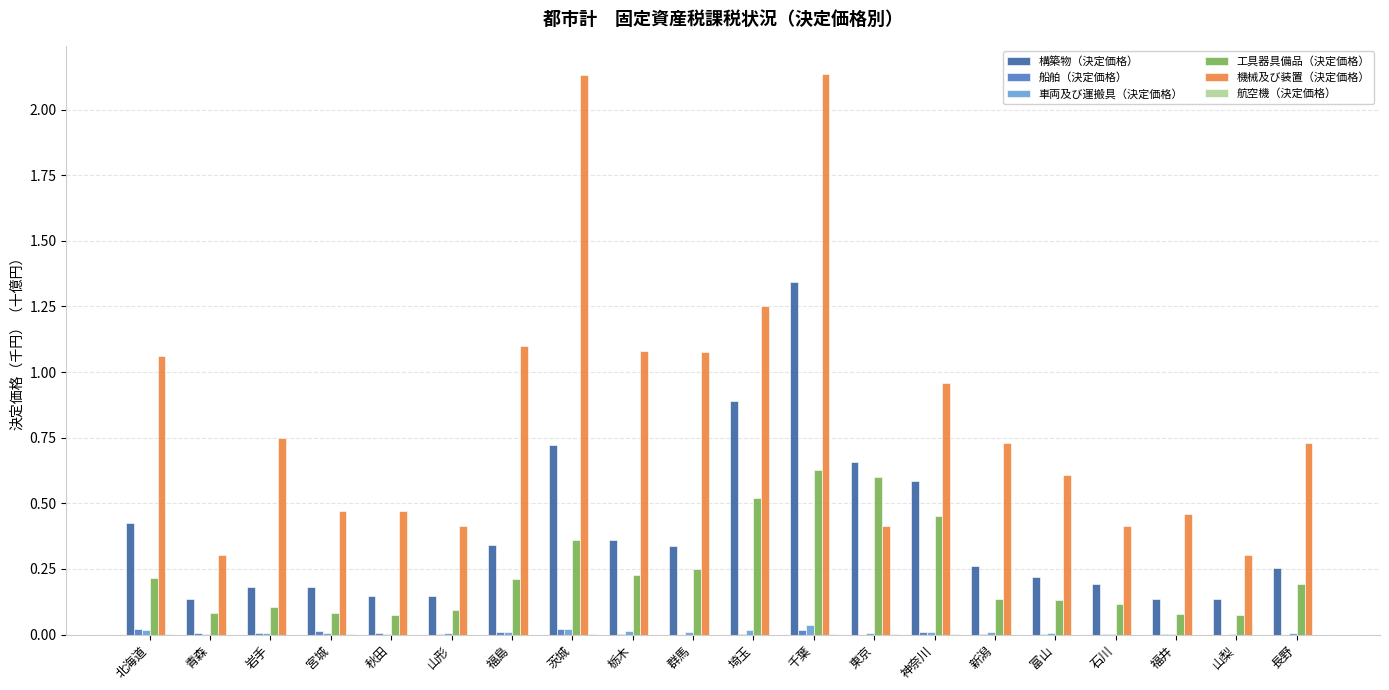

At which label does 構築物（決定価格） reach its peak?

千葉